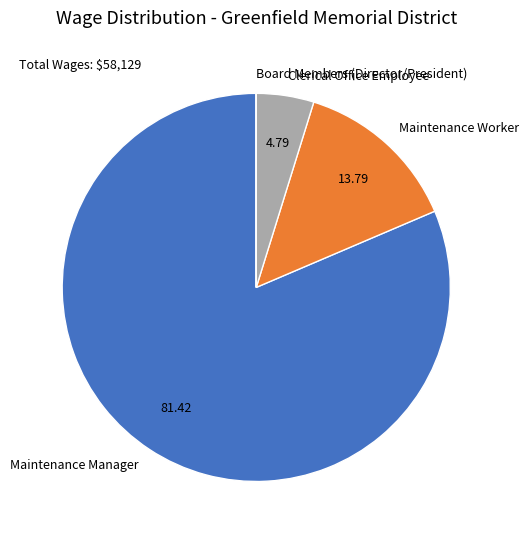

Combined, do Maintenance Worker and Maintenance Manager account for over 50%?

Yes